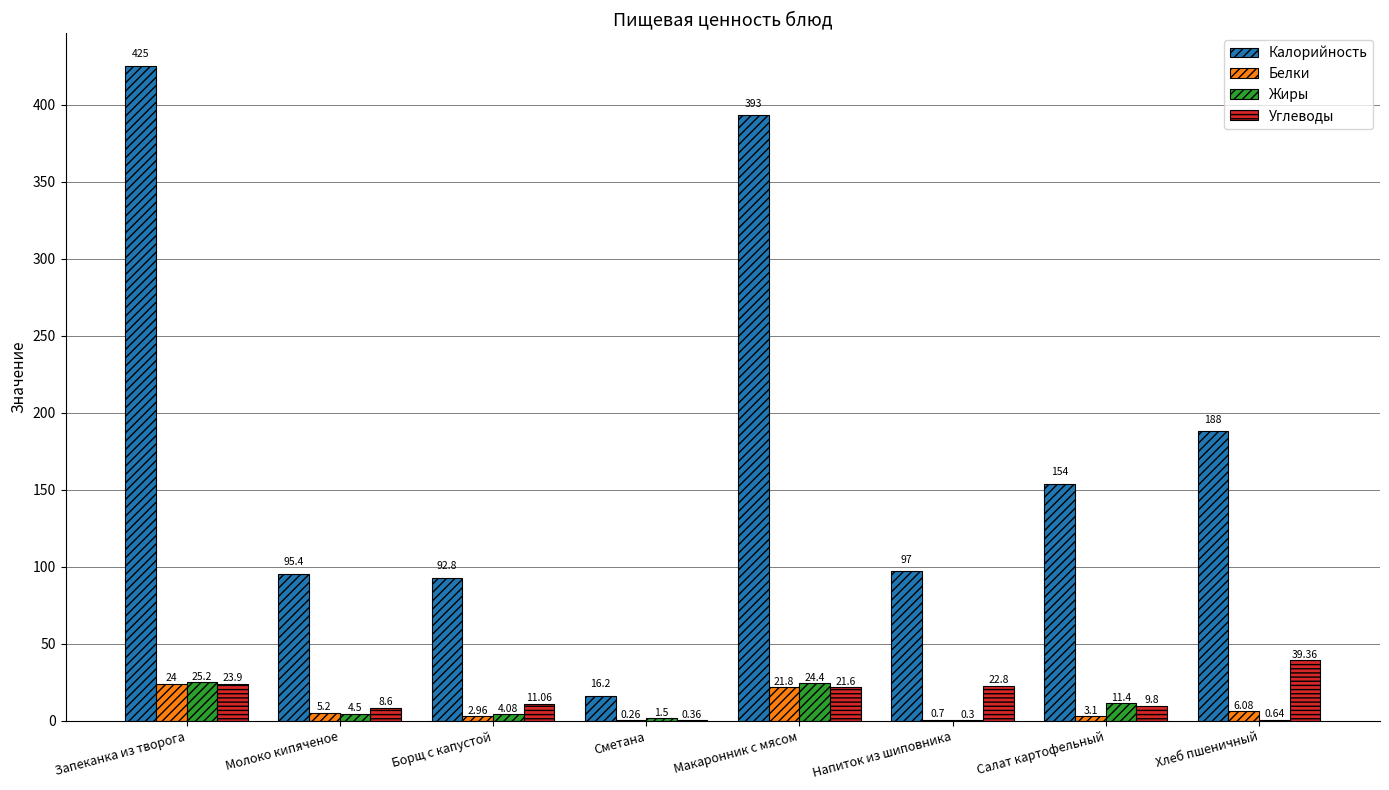

Is the value of Углеводы at Борщ с капустой greater than the value of Калорийность at Молоко кипяченое?

No